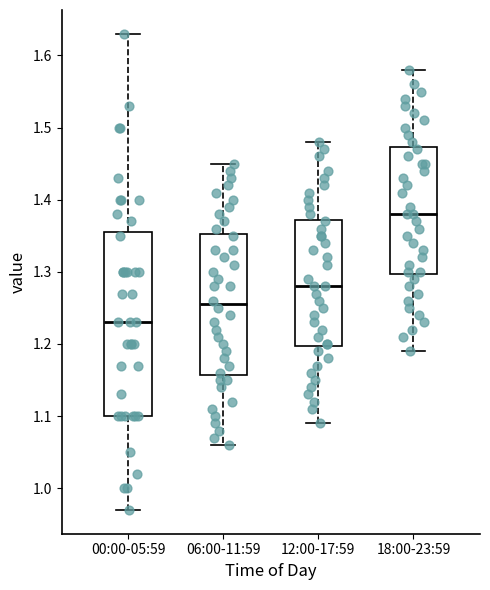

Which box is the tallest, from its lower edge to its upper edge?

00:00-05:59